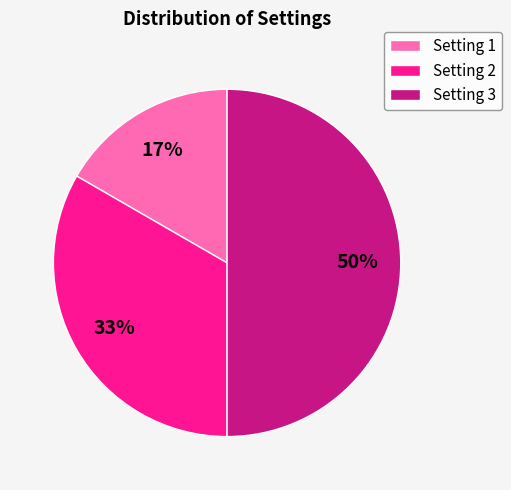

What is the smallest slice in the pie chart?

Setting 1